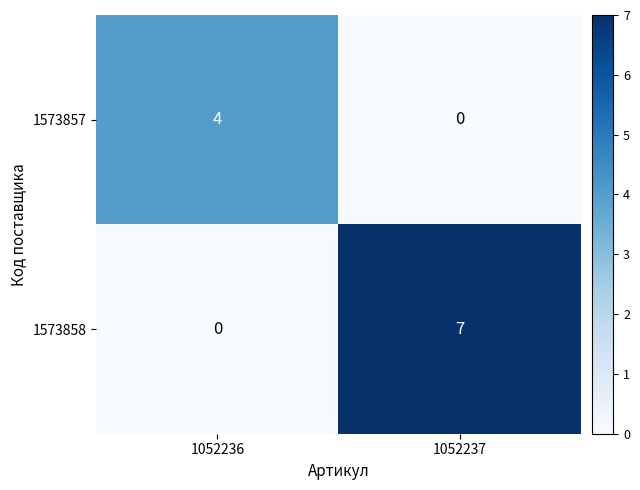

Reading right to left, list all the values displayed in this chart.

1573857: 1052237=0	1052236=4
1573858: 1052237=7	1052236=0